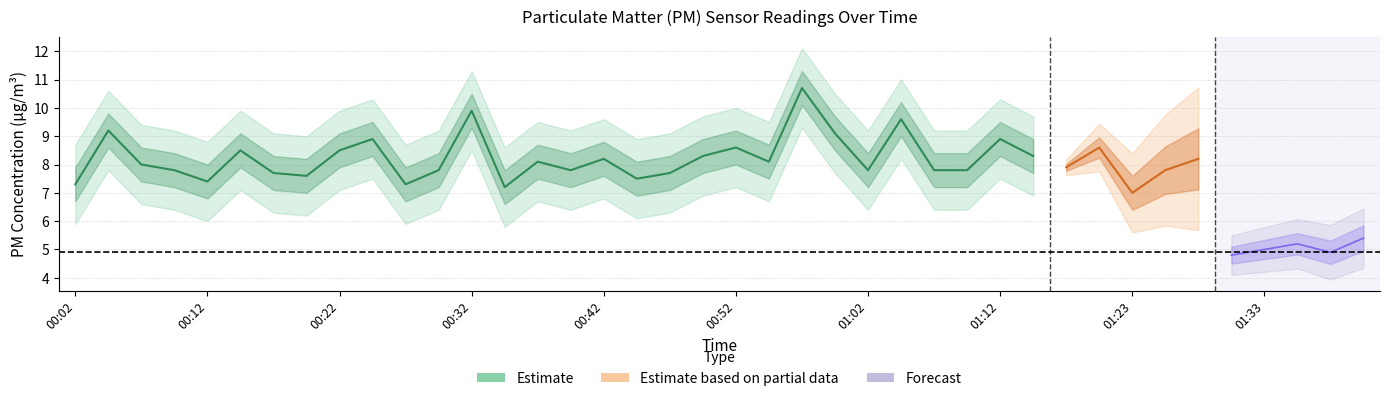

True or false: P1 and P2 intersect in this chart.

False